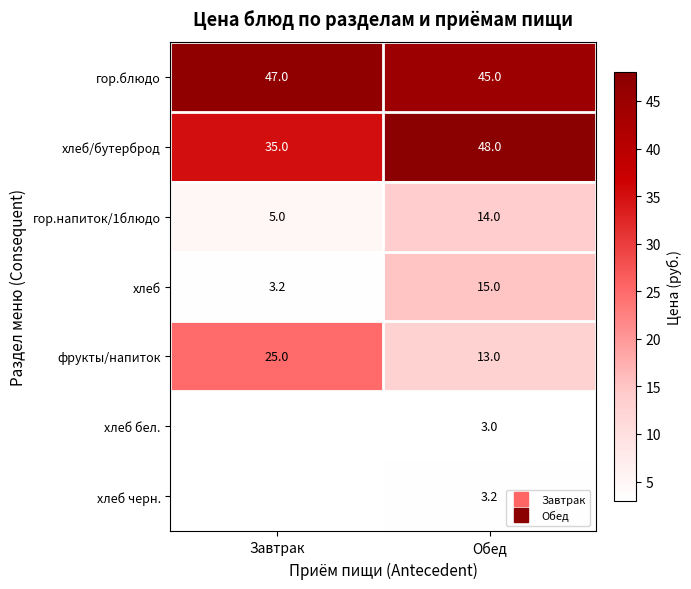

What is the spread (max minus min) of values at Обед?

45.0